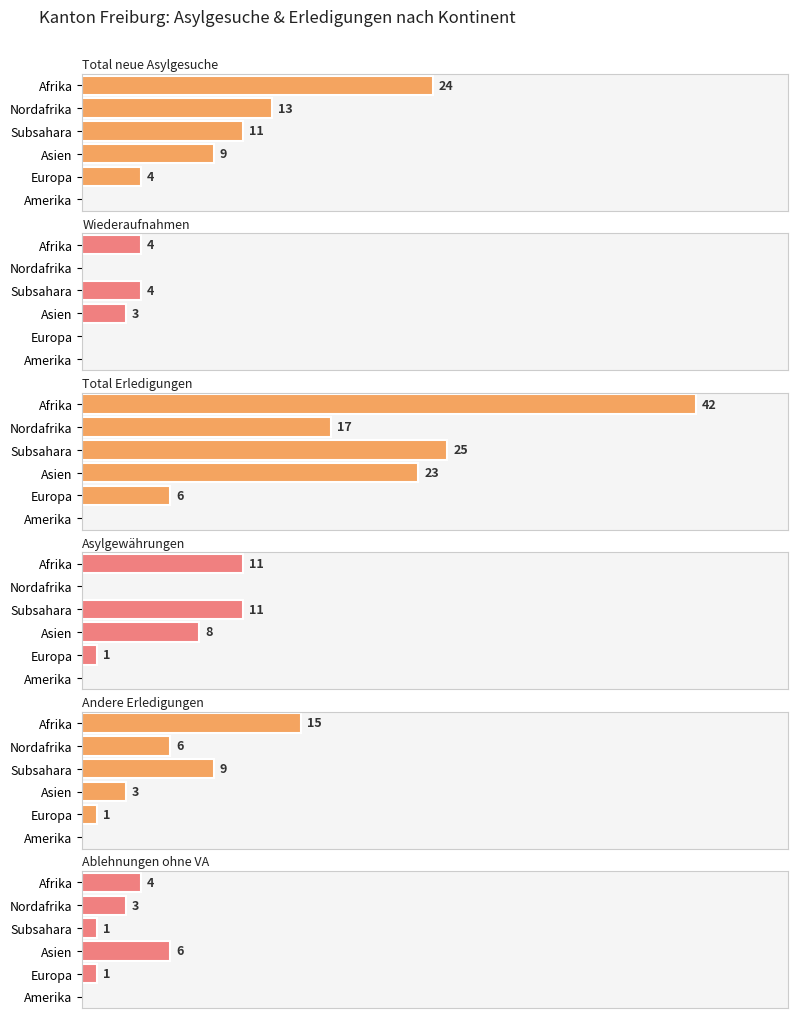

Which series has the widest spread of values?

Total Erledigungen